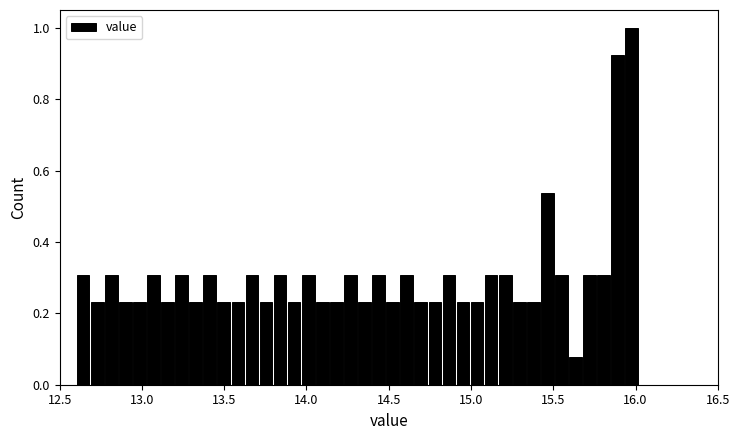

Around what value on the x-axis is the tallest bar? Give the approximate position of its centre, as read against the axis.

16.00